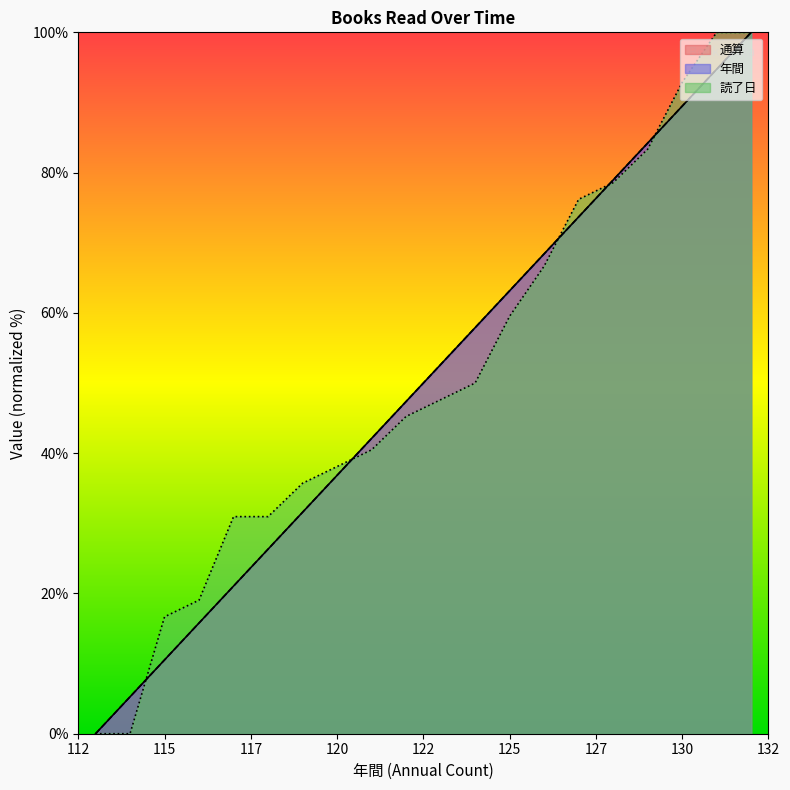

List the labels in order of 読了日 value, smallest first.

113, 114, 115, 116, 117, 118, 119, 120, 121, 122, 123, 124, 125, 126, 127, 128, 129, 130, 131, 132